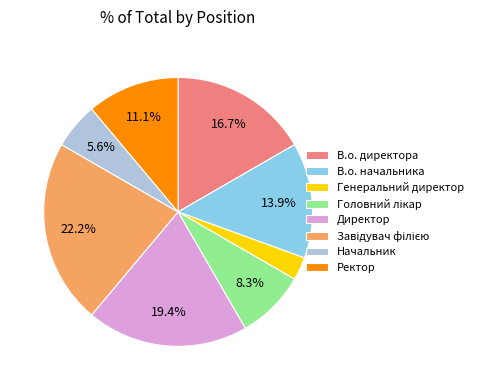

How many slices are in this pie chart?

8